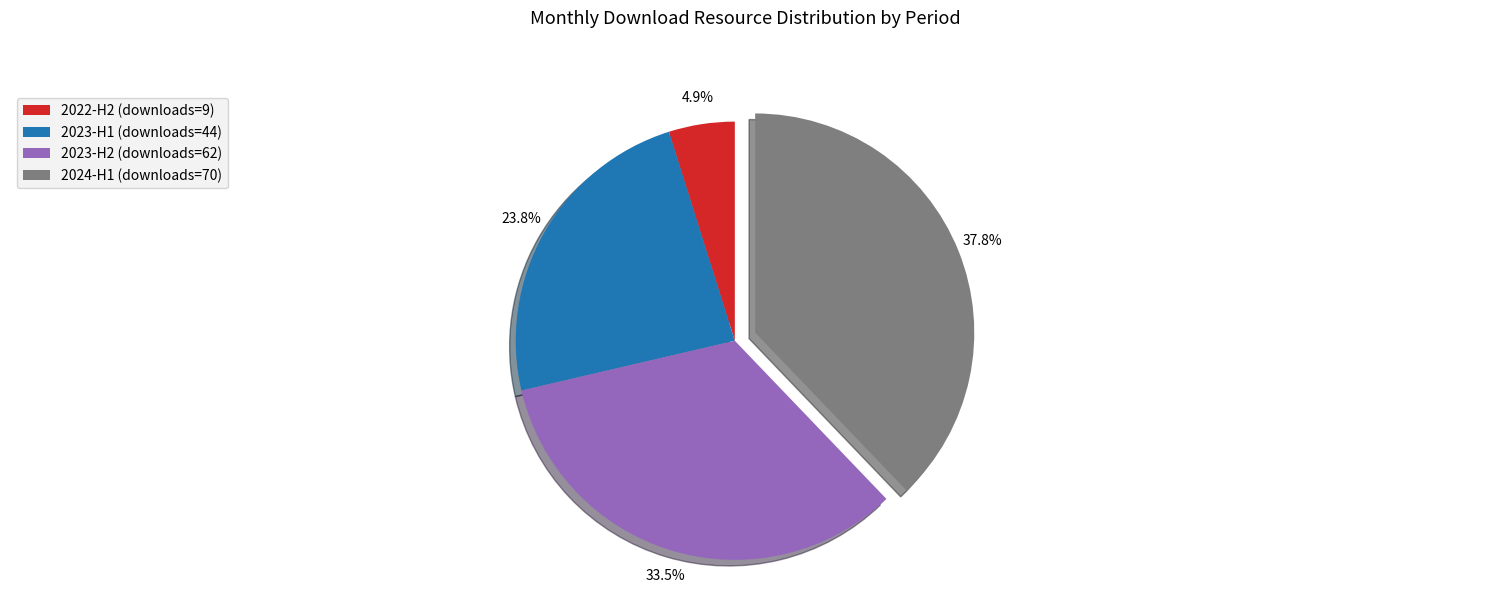

How much of the chart is everything except 2024-H1 (downloads=70)?

62.2%